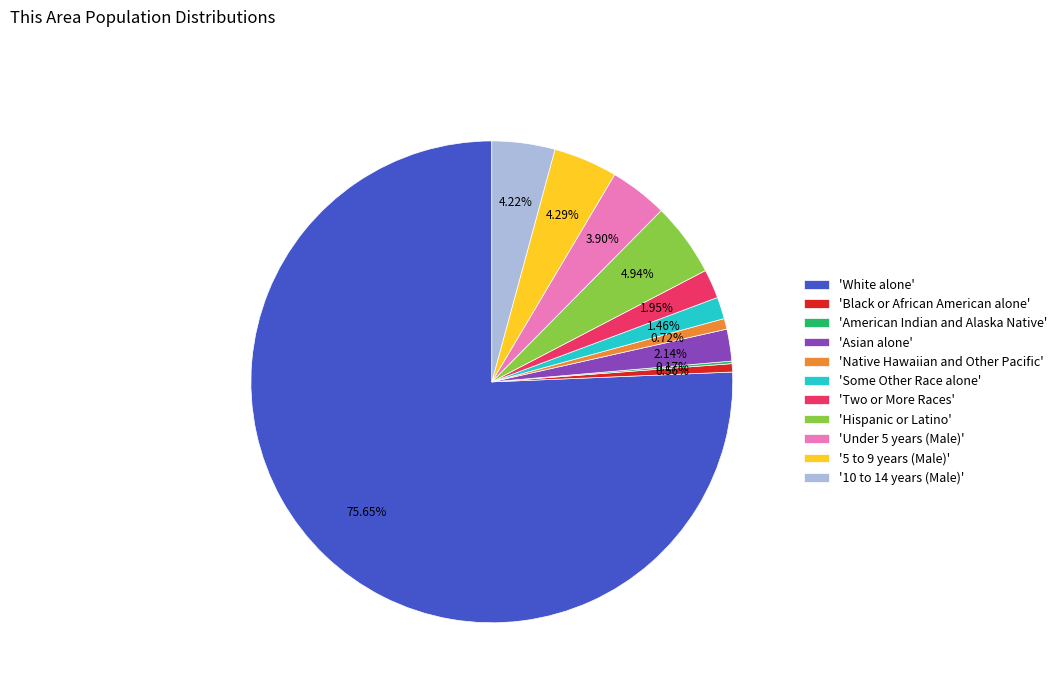

Approximately how many times larger is the value at 'Two or More Races' compared to 'Hispanic or Latino'?

0.4